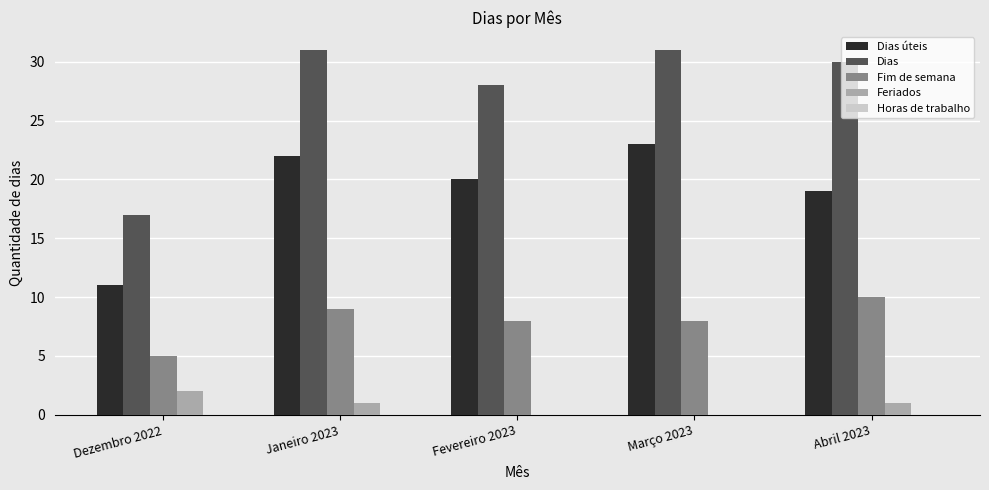

Is it true that Fim de semana equals 5 at Dezembro 2022?

True